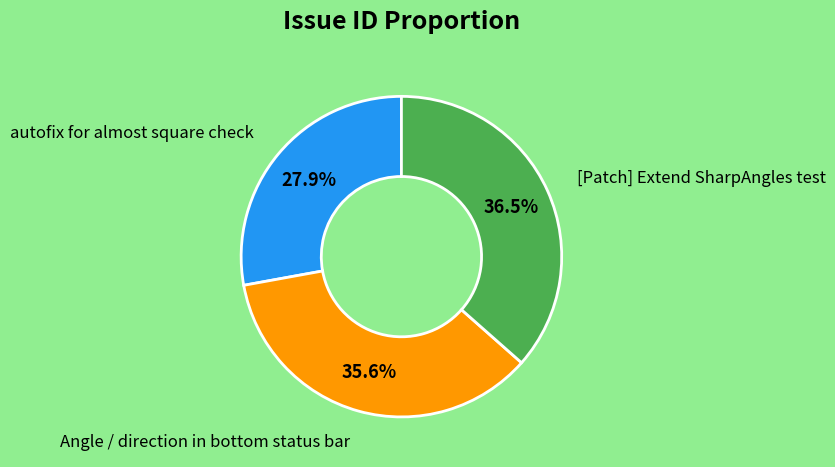

Which slice is the smallest?

autofix for almost square check